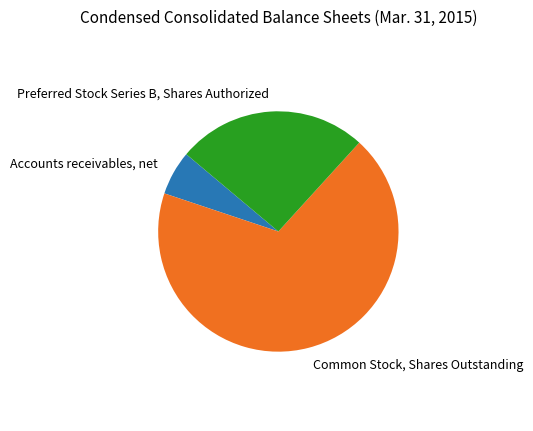

Is there any slice that represents more than half of the pie?

Yes